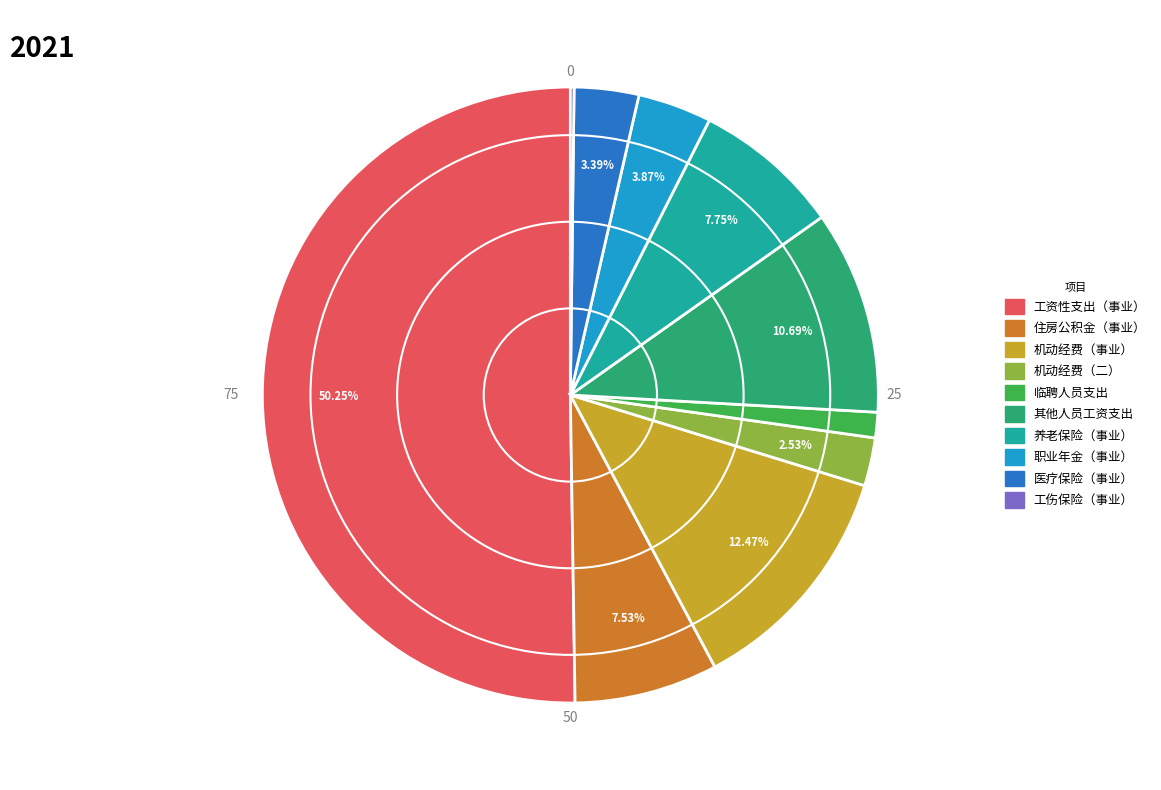

Is the sum of 临聘人员支出 and 医疗保险（事业） greater than half?

No